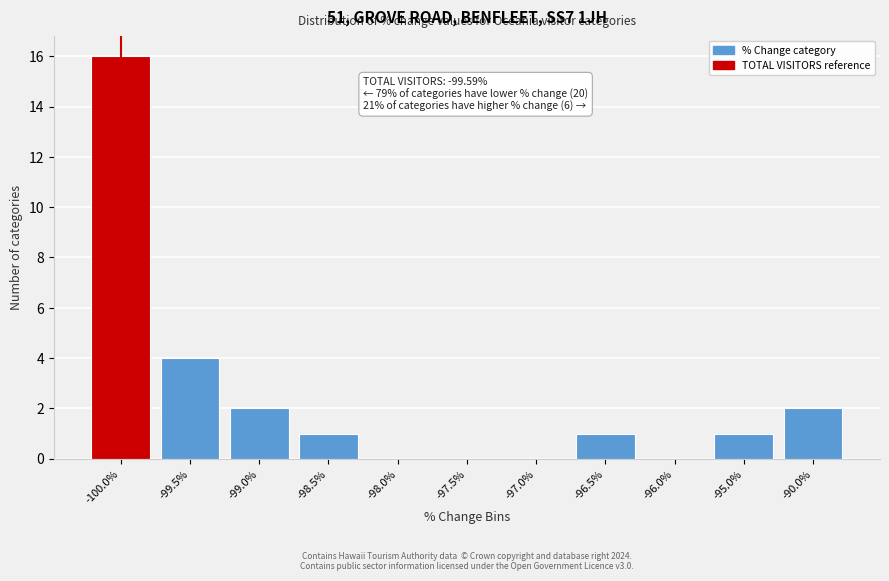

Reading left to right, transcribe all the data shown in this chart.

-100.0%=16	-99.5%=4	-99.0%=2	-98.5%=1	-98.0%=0	-97.5%=0	-97.0%=0	-96.5%=1	-96.0%=0	-95.0%=1	-90.0%=2